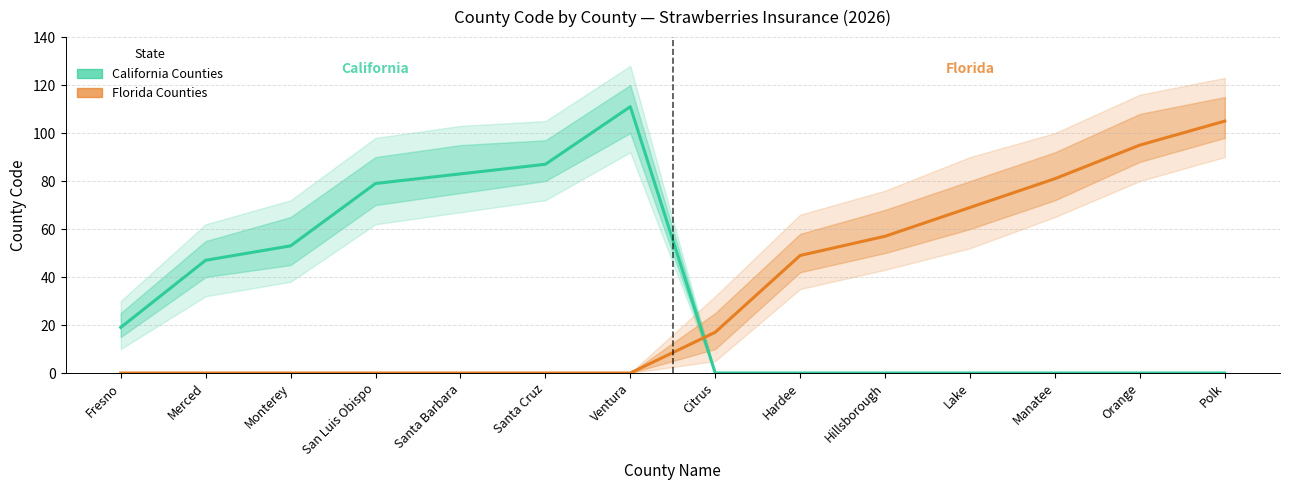

How many intersections are there between California Counties and Florida Counties?

1